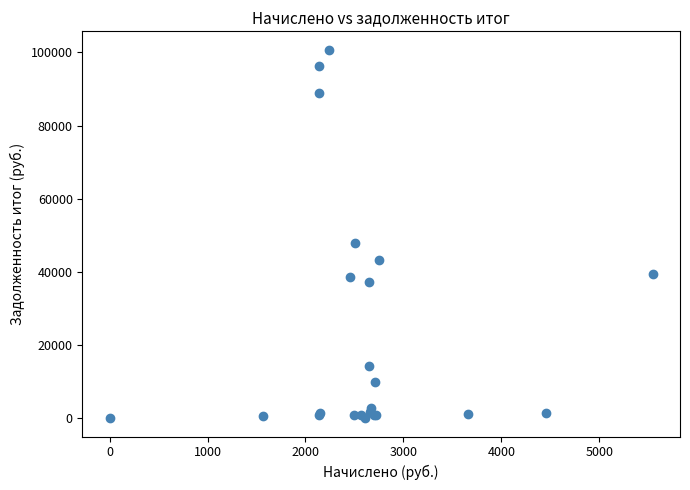

What Y value in the scatter plot is closest to 50367?

47799.3